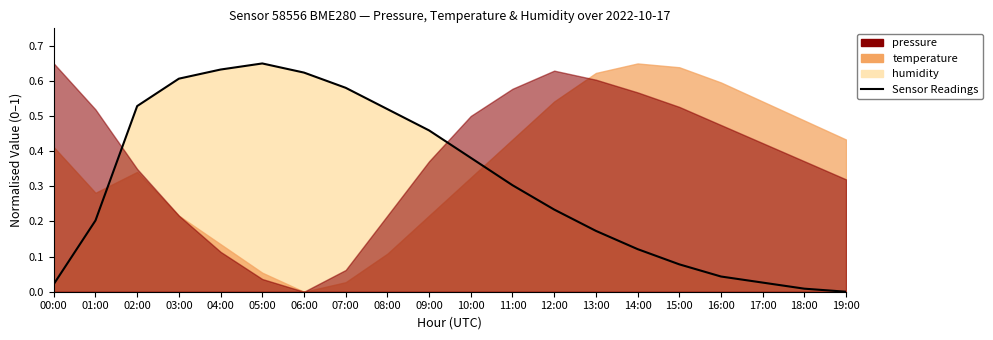

What is the sum of the values at 07:00 and 00:00?

0.6